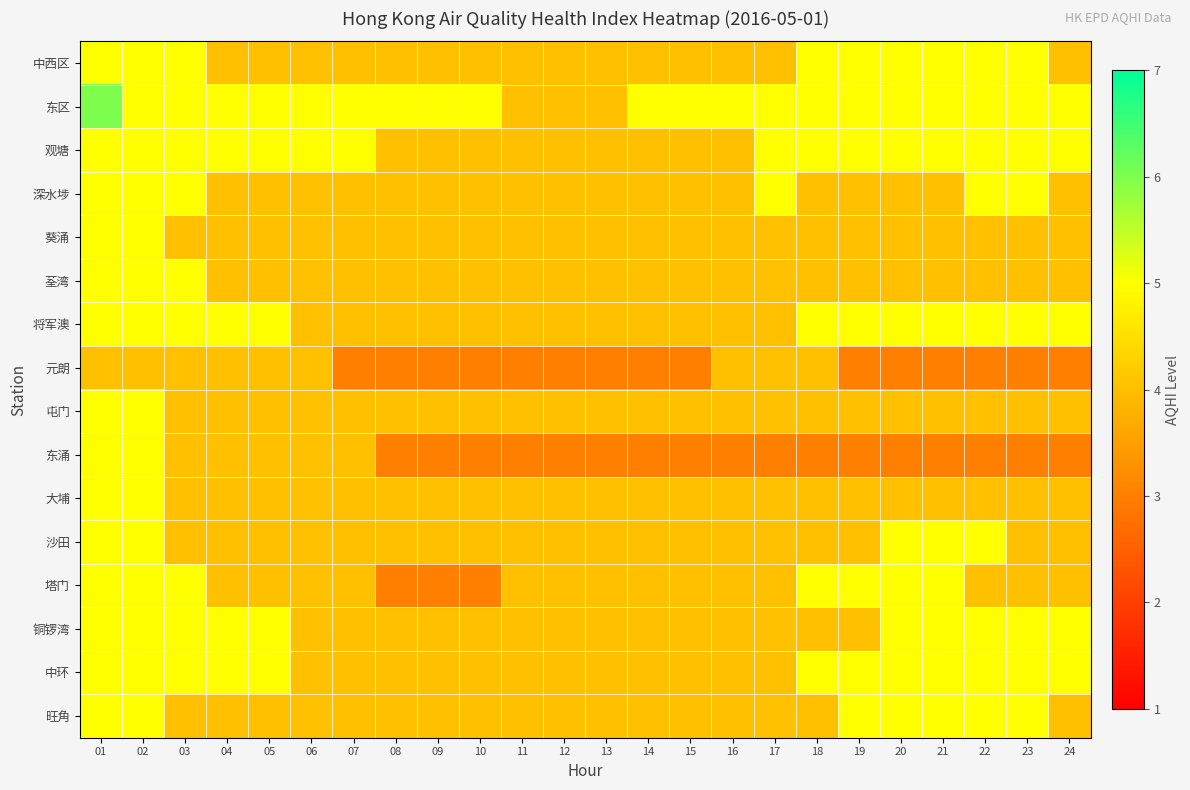

Reading left to right, transcribe all the data shown in this chart.

中西区: 01=5	02=5	03=5	04=4	05=4	06=4	07=4	08=4	09=4	10=4	11=4	12=4	13=4	14=4	15=4	16=4	17=4	18=5	19=5	20=5	21=5	22=5	23=5	24=4
东区: 01=6	02=5	03=5	04=5	05=5	06=5	07=5	08=5	09=5	10=5	11=4	12=4	13=4	14=5	15=5	16=5	17=5	18=5	19=5	20=5	21=5	22=5	23=5	24=5
观塘: 01=5	02=5	03=5	04=5	05=5	06=5	07=5	08=4	09=4	10=4	11=4	12=4	13=4	14=4	15=4	16=4	17=5	18=5	19=5	20=5	21=5	22=5	23=5	24=5
深水埗: 01=5	02=5	03=5	04=4	05=4	06=4	07=4	08=4	09=4	10=4	11=4	12=4	13=4	14=4	15=4	16=4	17=5	18=4	19=4	20=4	21=4	22=5	23=5	24=4
葵涌: 01=5	02=5	03=4	04=4	05=4	06=4	07=4	08=4	09=4	10=4	11=4	12=4	13=4	14=4	15=4	16=4	17=4	18=4	19=4	20=4	21=4	22=4	23=4	24=4
荃湾: 01=5	02=5	03=5	04=4	05=4	06=4	07=4	08=4	09=4	10=4	11=4	12=4	13=4	14=4	15=4	16=4	17=4	18=4	19=4	20=4	21=4	22=4	23=4	24=4
将军澳: 01=5	02=5	03=5	04=5	05=5	06=4	07=4	08=4	09=4	10=4	11=4	12=4	13=4	14=4	15=4	16=4	17=4	18=5	19=5	20=5	21=5	22=5	23=5	24=5
元朗: 01=4	02=4	03=4	04=4	05=4	06=4	07=3	08=3	09=3	10=3	11=3	12=3	13=3	14=3	15=3	16=4	17=4	18=4	19=3	20=3	21=3	22=3	23=3	24=3
屯门: 01=5	02=5	03=4	04=4	05=4	06=4	07=4	08=4	09=4	10=4	11=4	12=4	13=4	14=4	15=4	16=4	17=4	18=4	19=4	20=4	21=4	22=4	23=4	24=4
东涌: 01=5	02=5	03=4	04=4	05=4	06=4	07=4	08=3	09=3	10=3	11=3	12=3	13=3	14=3	15=3	16=3	17=3	18=3	19=3	20=3	21=3	22=3	23=3	24=3
大埔: 01=5	02=5	03=4	04=4	05=4	06=4	07=4	08=4	09=4	10=4	11=4	12=4	13=4	14=4	15=4	16=4	17=4	18=4	19=4	20=4	21=4	22=4	23=4	24=4
沙田: 01=5	02=5	03=4	04=4	05=4	06=4	07=4	08=4	09=4	10=4	11=4	12=4	13=4	14=4	15=4	16=4	17=4	18=4	19=4	20=5	21=5	22=5	23=4	24=4
塔门: 01=5	02=5	03=5	04=4	05=4	06=4	07=4	08=3	09=3	10=3	11=4	12=4	13=4	14=4	15=4	16=4	17=4	18=5	19=5	20=5	21=5	22=4	23=4	24=4
铜锣湾: 01=5	02=5	03=5	04=5	05=5	06=4	07=4	08=4	09=4	10=4	11=4	12=4	13=4	14=4	15=4	16=4	17=4	18=4	19=4	20=5	21=5	22=5	23=5	24=5
中环: 01=5	02=5	03=5	04=5	05=5	06=4	07=4	08=4	09=4	10=4	11=4	12=4	13=4	14=4	15=4	16=4	17=4	18=5	19=5	20=5	21=5	22=5	23=5	24=5
旺角: 01=5	02=5	03=4	04=4	05=4	06=4	07=4	08=4	09=4	10=4	11=4	12=4	13=4	14=4	15=4	16=4	17=4	18=4	19=5	20=5	21=5	22=5	23=5	24=4